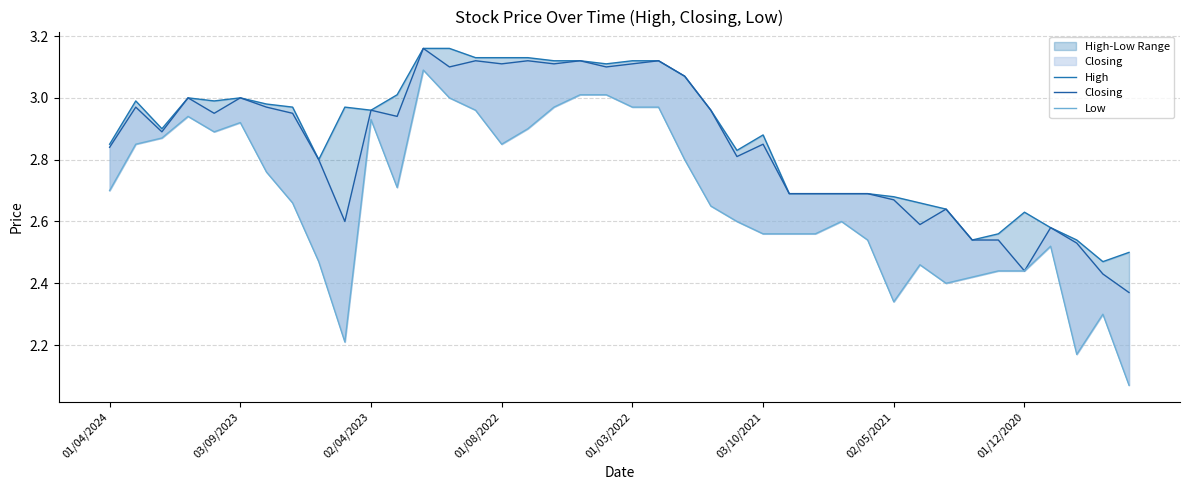

At how many categories does at least one series exceed 2?

40